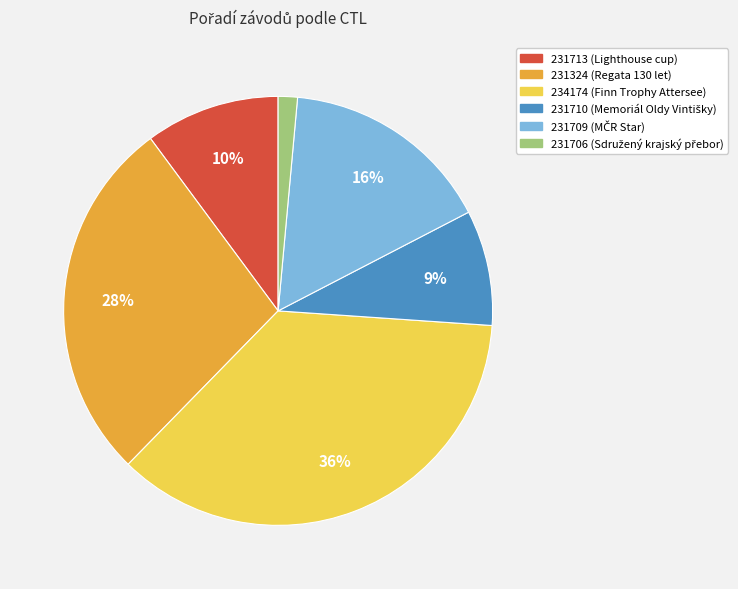

How many segments does this pie chart have?

6